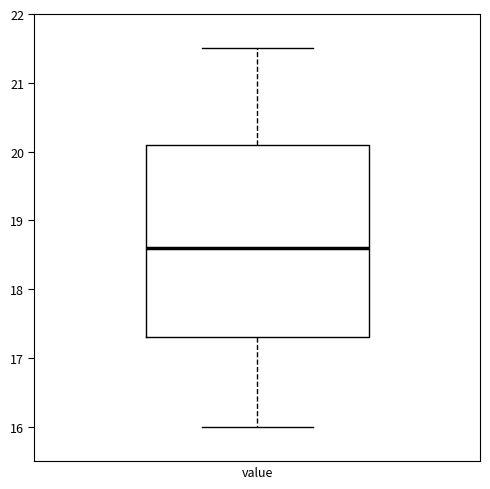

Where does the lower whisker of the box for value end on the y-axis? The values are not printed on the chart, so give them approximately, as read against the axis.

16.0